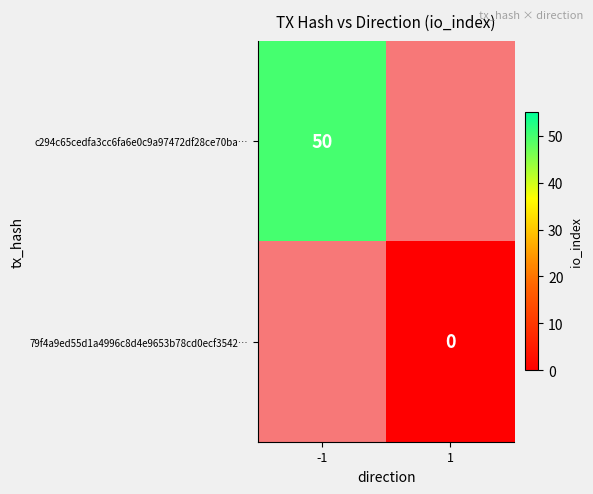

The c294c65cedfa3cc6fa6e0c9a97472df28ce70ba… series shows 82 at -1. True or false?

False